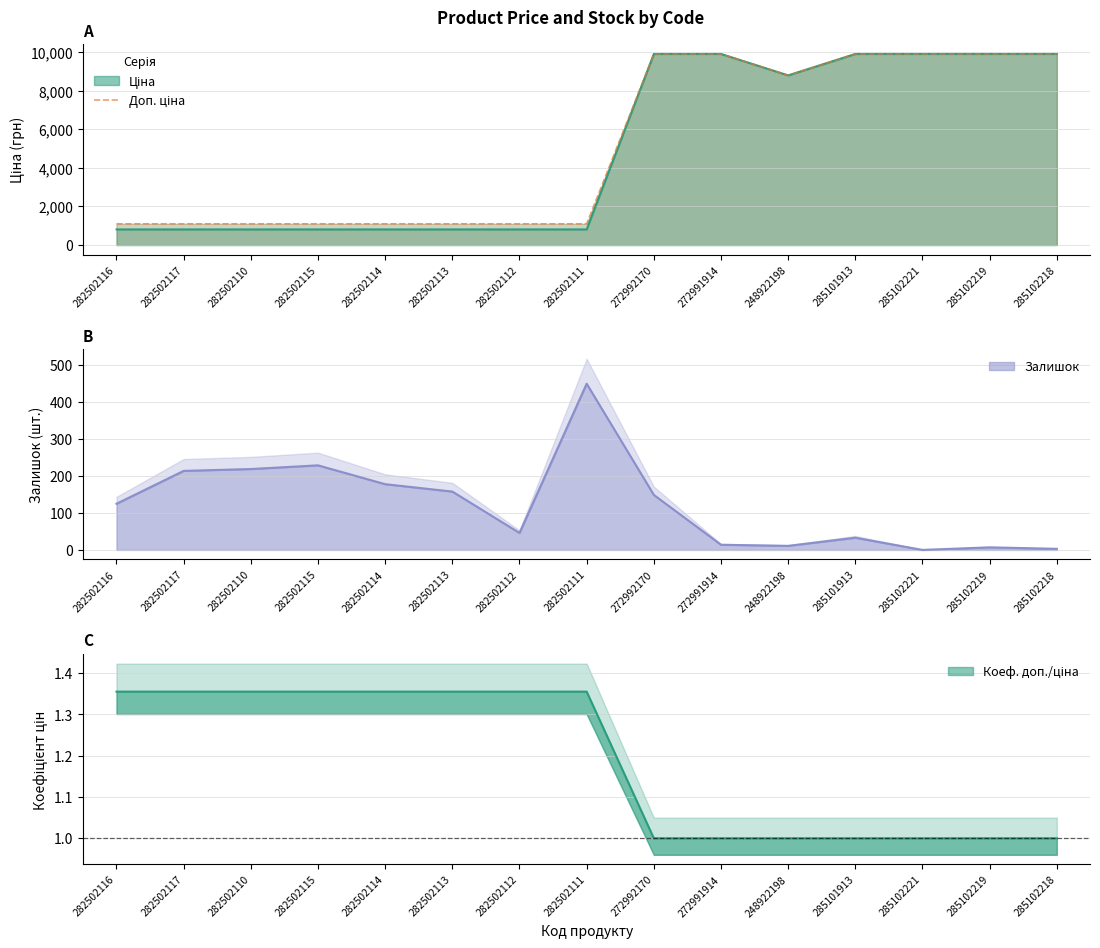

At which category does the chart reach its peak across all series?

272992170